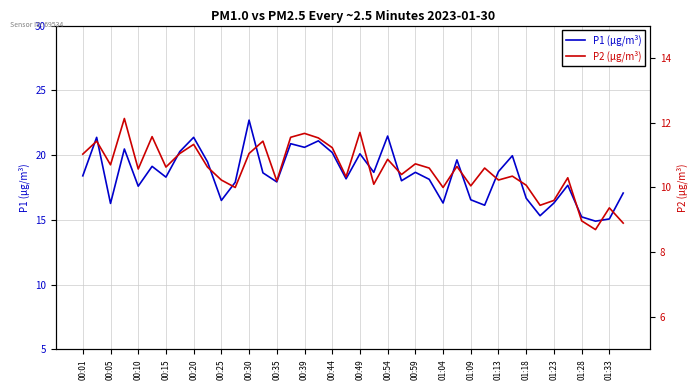

How many data points in P1 are above 18?

24